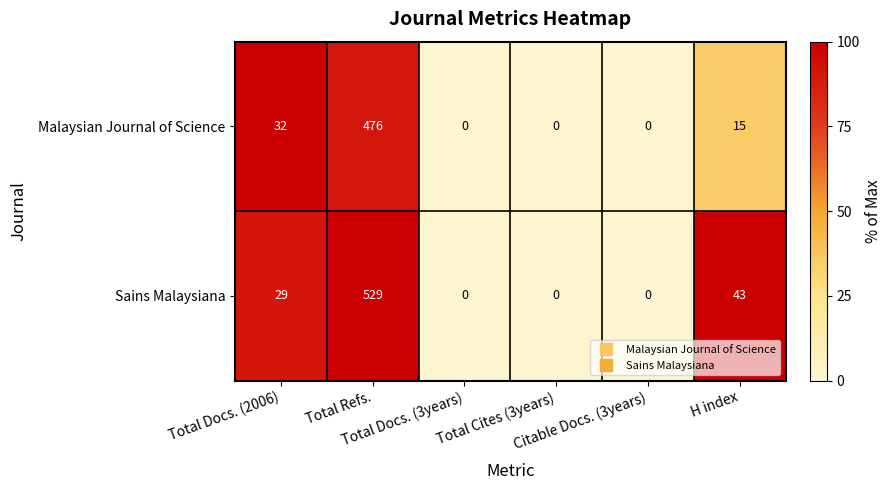

List the series in order of their overall mean, highest first.

Sains Malaysiana, Malaysian Journal of Science